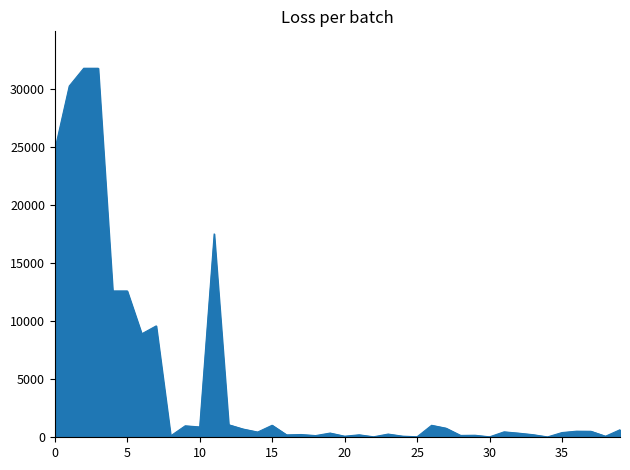

What is the greatest value displayed?

31752.0